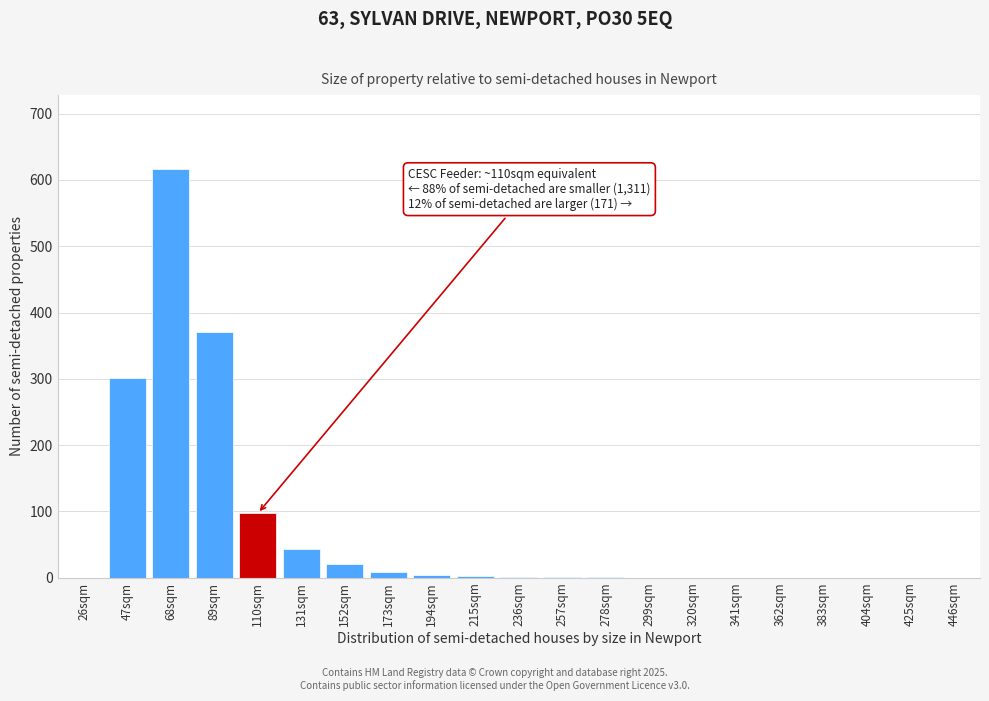

What is the sum of all values?

1469